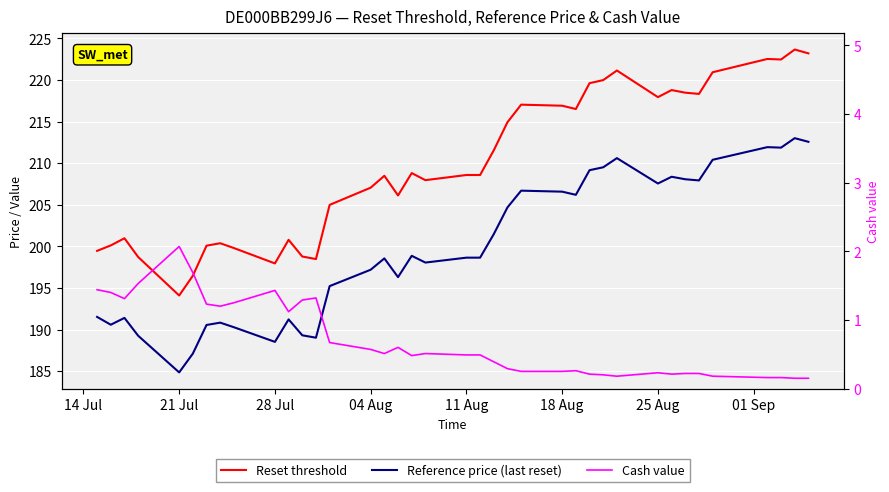

How many lines are shown in the chart?

3